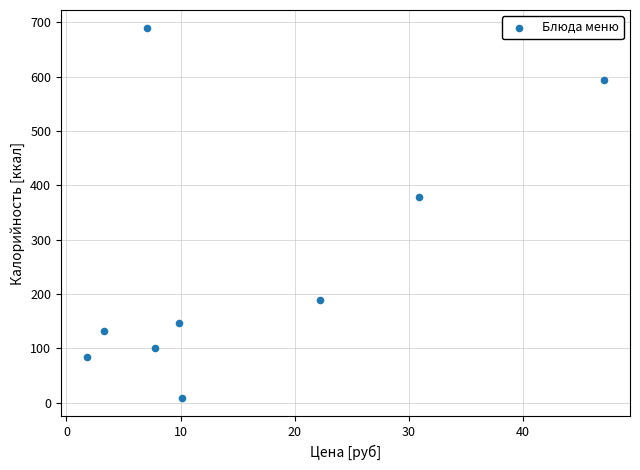

What Y value in the scatter plot is closest to 348?

378.0